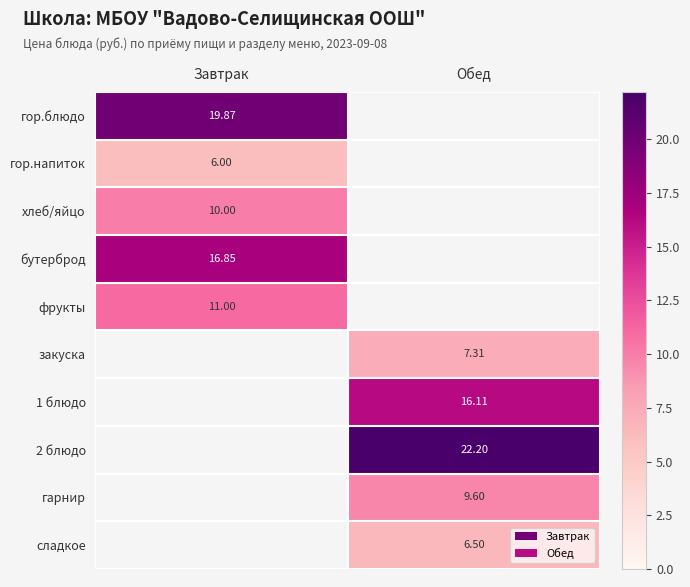

How many distinct data groups are displayed?

10